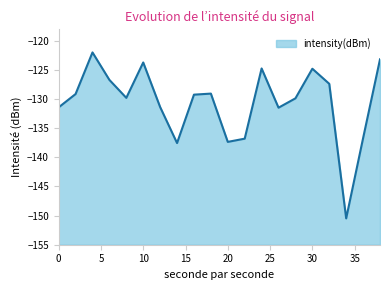

True or false: the data shows -137.3 at 20.

True